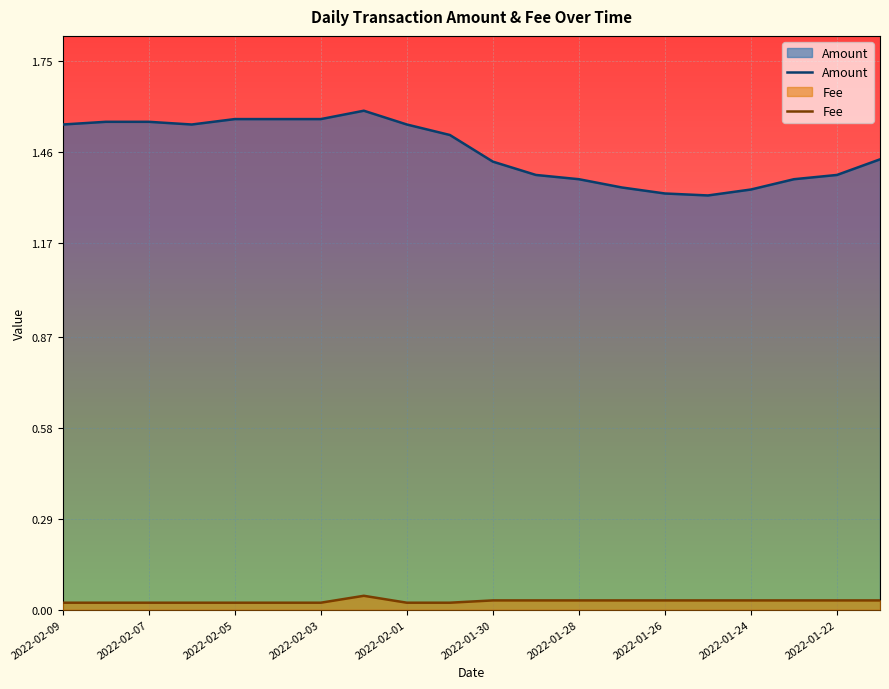

How many Fee values are between 0 and 1?

20